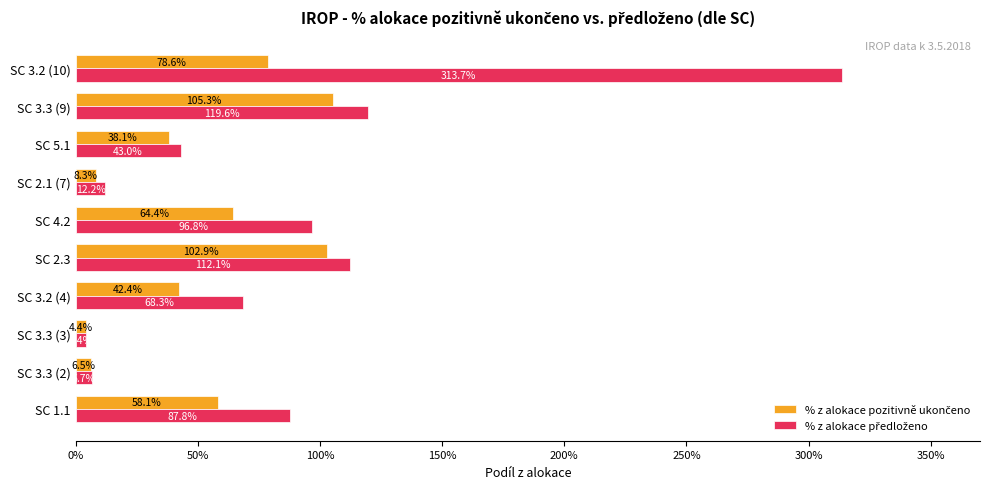

Which series has the largest total across all categories?

% z alokace předloženo